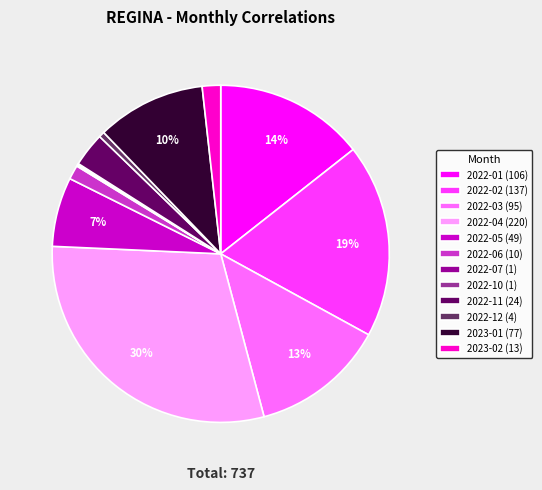

Is the sum of 2022-05 (49) and 2023-02 (13) greater than half?

No